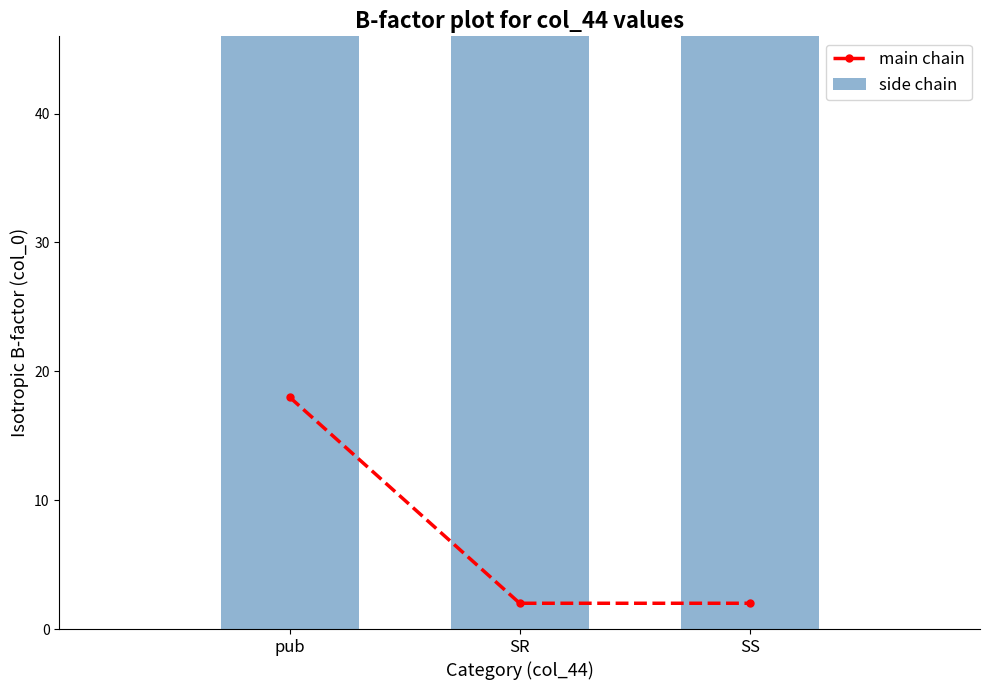

Are the bars grouped side by side (vs. stacked)?

Yes